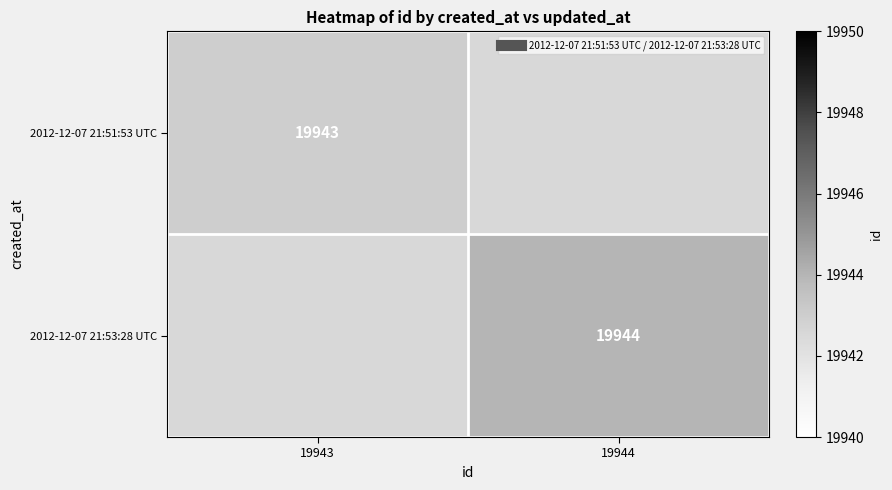

What is the smallest value displayed?

19943.0